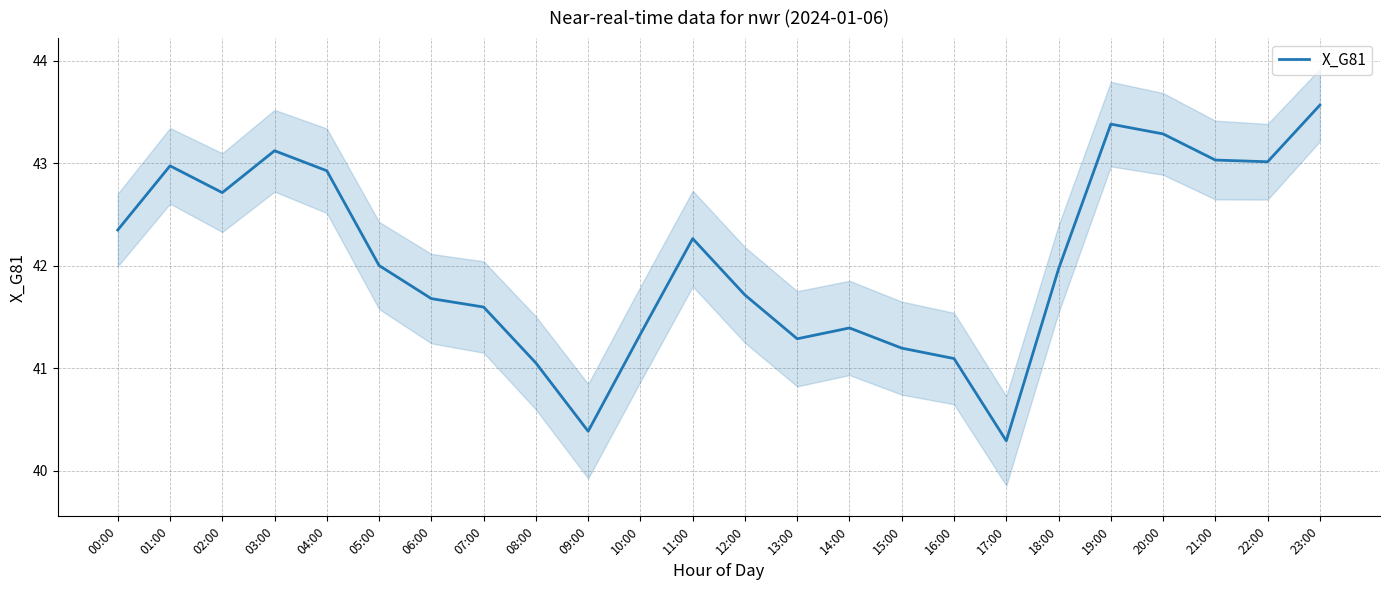

Does the chart have visible grid lines?

Yes